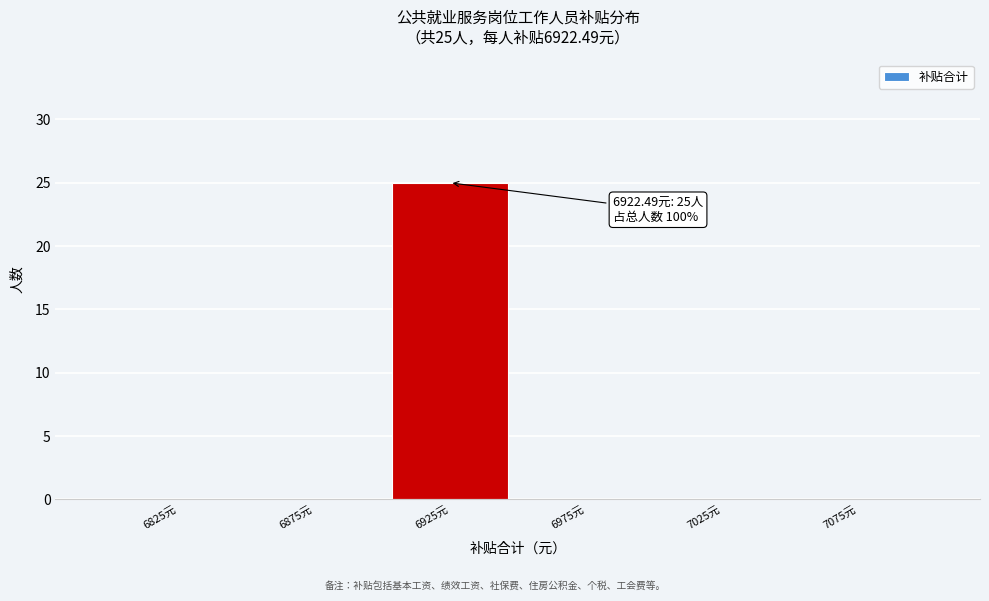

Over which range of the x-axis is the bar tallest?

6900 to 6950